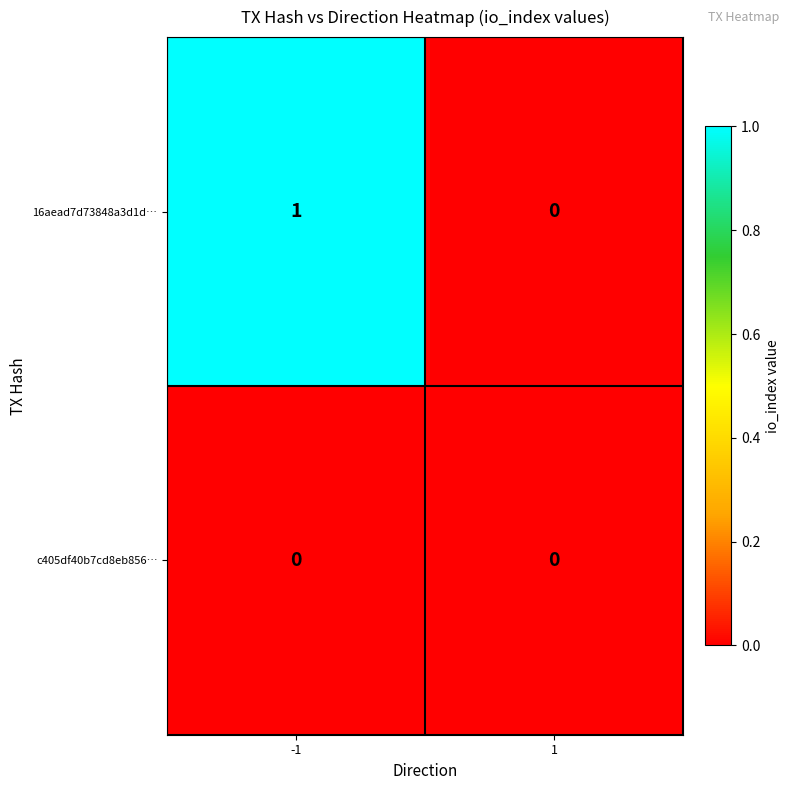

What is the spread (max minus min) of values at -1?

1